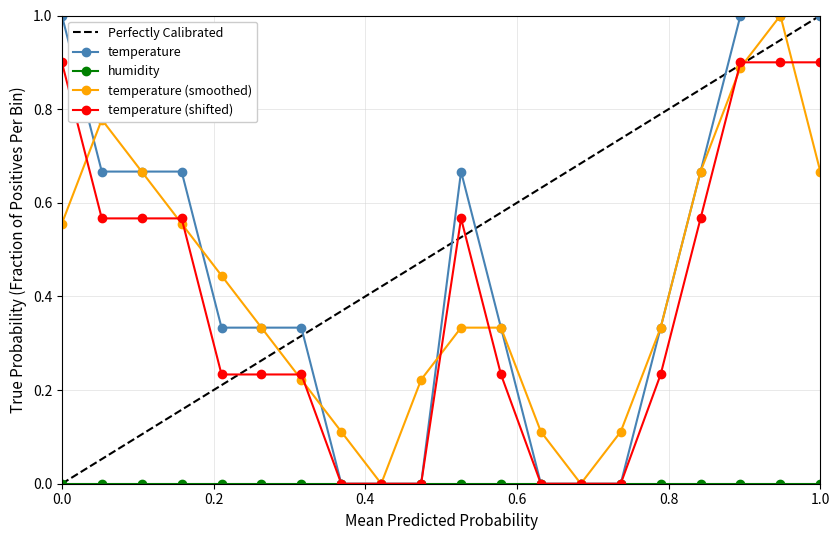

What is the highest value of the temperature (smoothed) series?

1.0